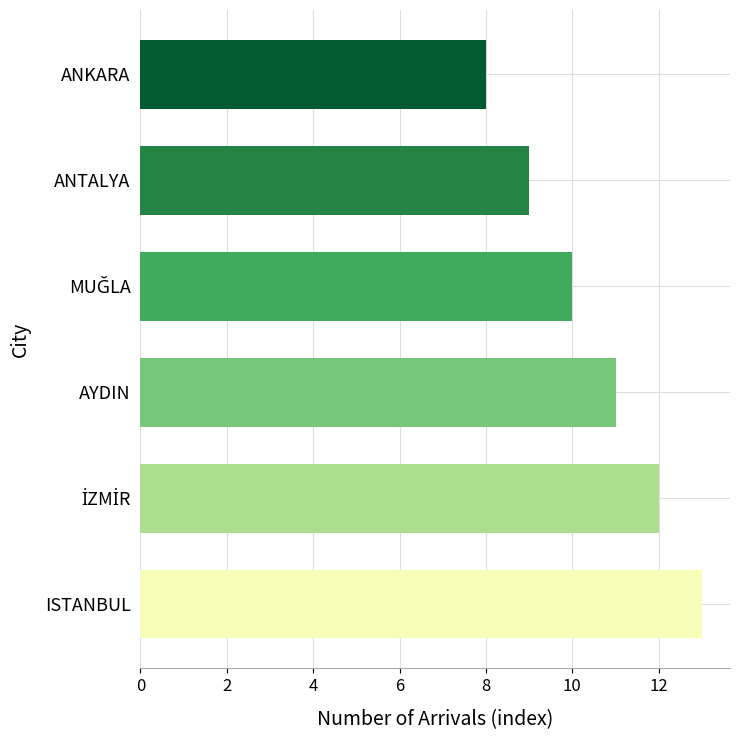

What is the difference between the second highest and minimum values?

4